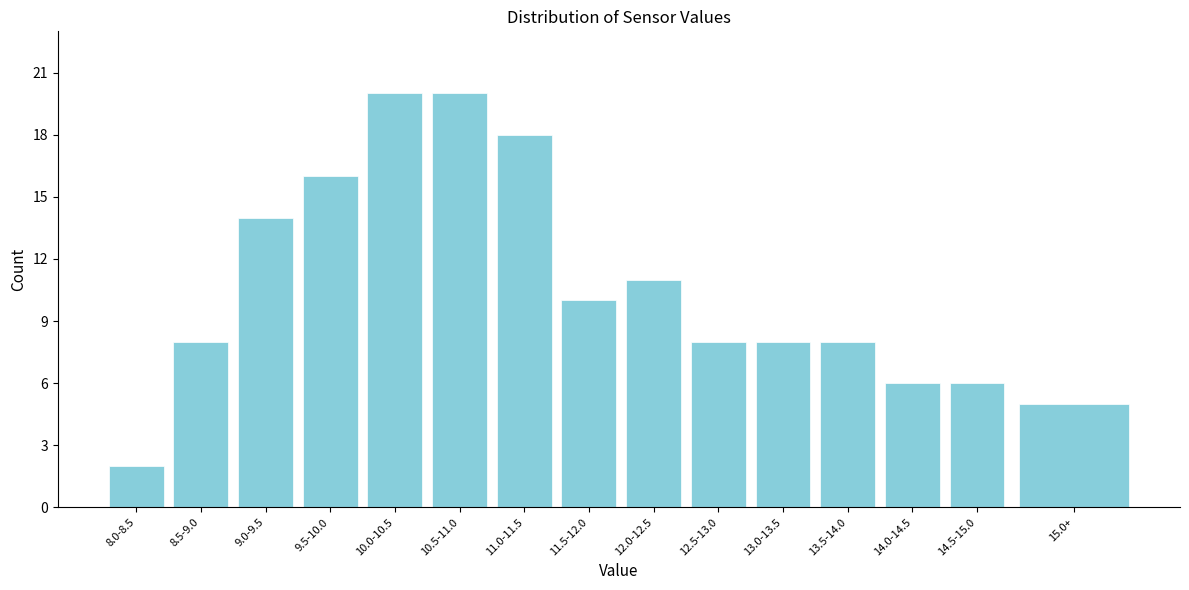

Reading left to right, list all the values displayed in this chart.

2	8	14	16	20	20	18	10	11	8	8	8	6	6	5